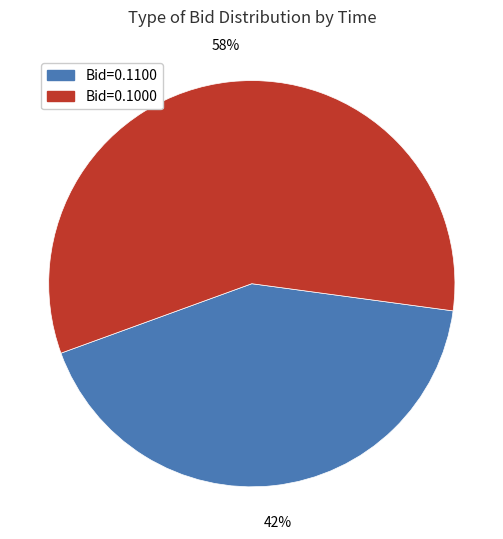

Is there a majority slice in this chart?

Yes